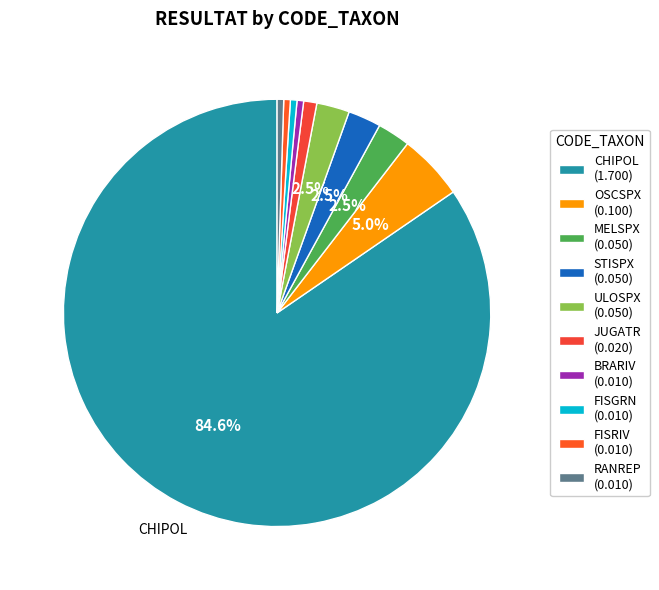

What percentage is NOT represented by STISPX?

97.5%